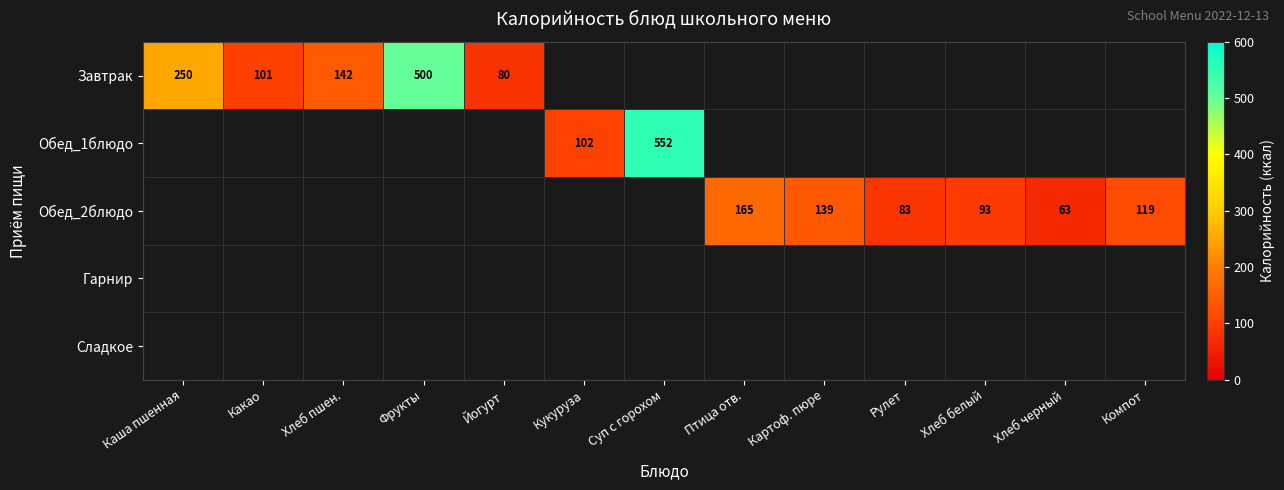

True or false: Обед_2блюдо has a value of 26 at Хлеб белый.

False